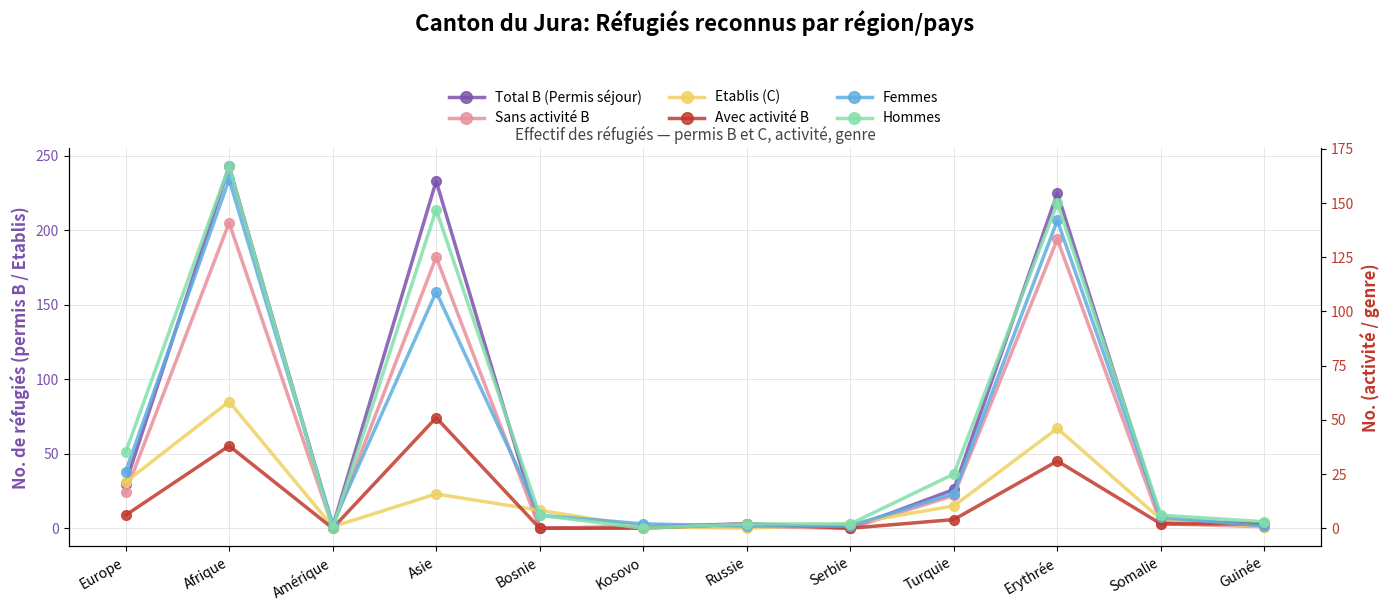

What is the sum of all Etablis (C) values?

245